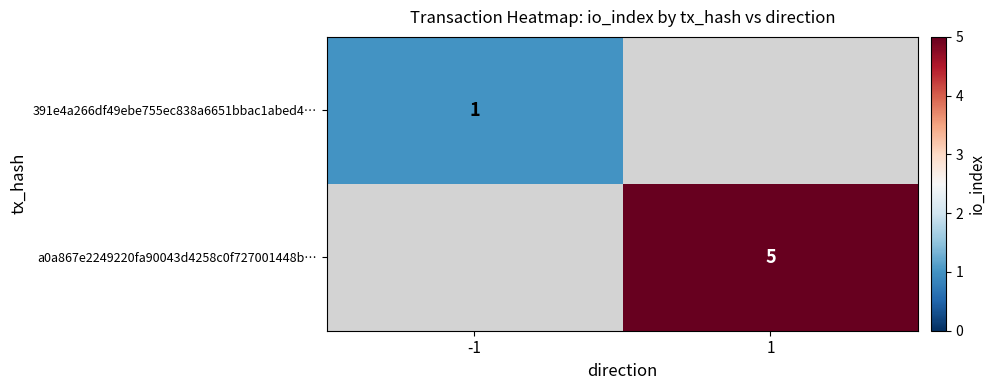

What is the greatest value displayed?

5.0